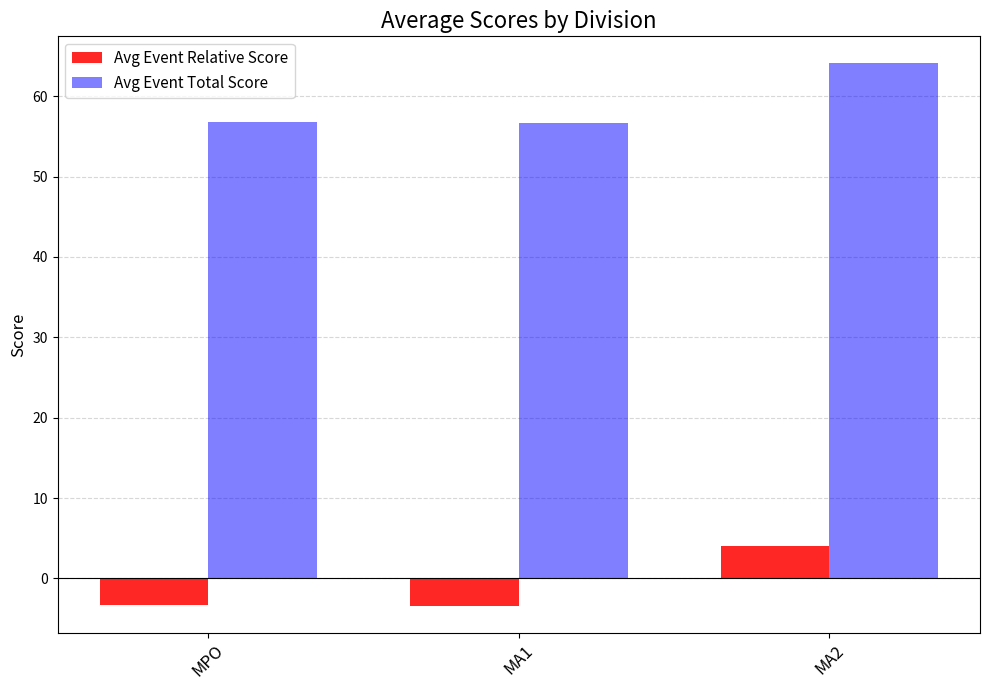

What is the label of the 2nd bar from the left?

MA1